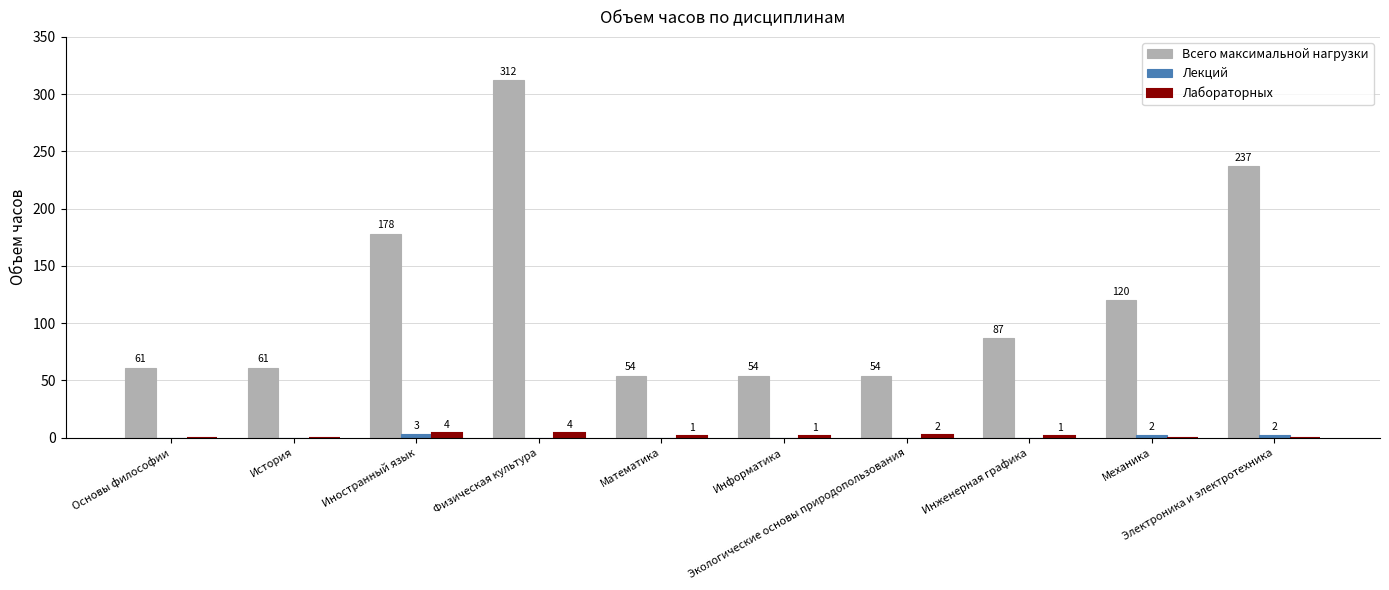

What is the maximum value for Всего максимальной нагрузки?

312